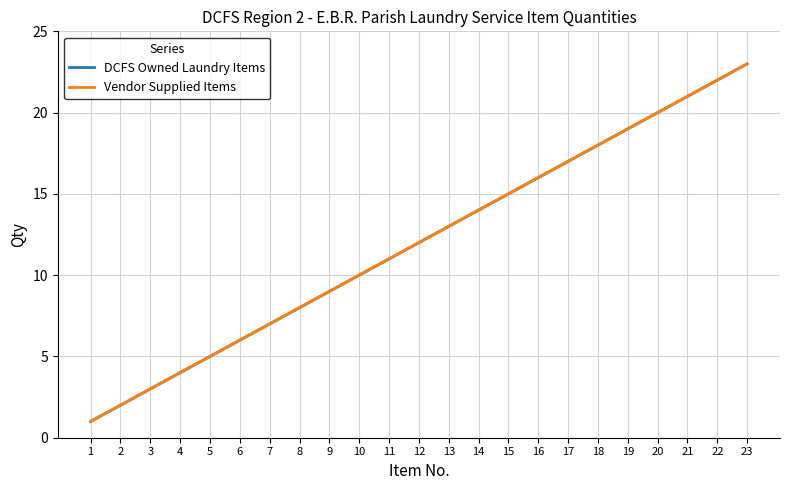

Is it true that DCFS Owned Laundry Items equals 13 at 13?

True